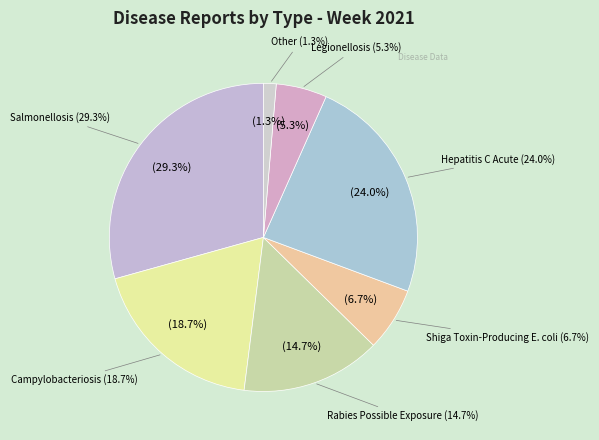

What is the change in value from Hepatitis C Acute to Legionellosis?

-14